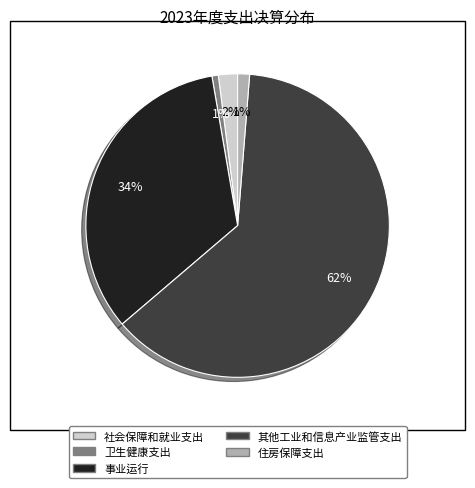

Which has a higher value, 事业运行 or 卫生健康支出?

事业运行